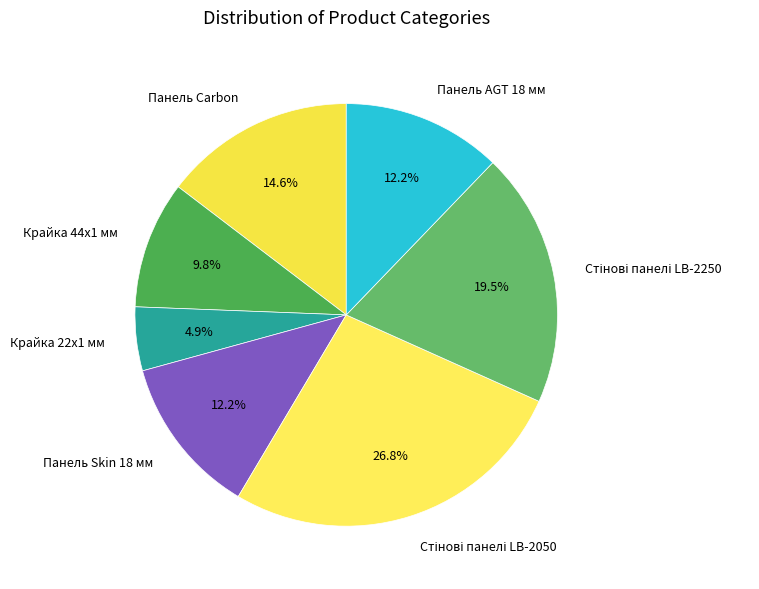

Which has a higher value, Крайка 22x1 мм or Панель Skin 18 мм?

Панель Skin 18 мм